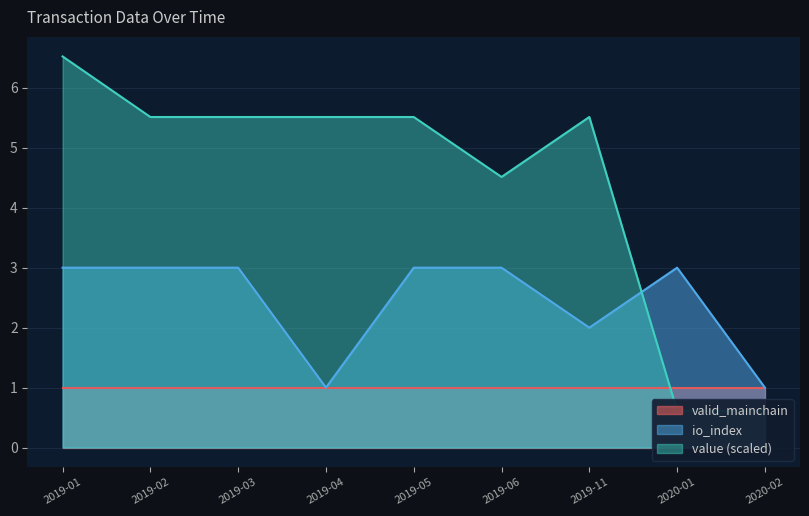

Is it true that io_index equals 1 at 2019-05?

False